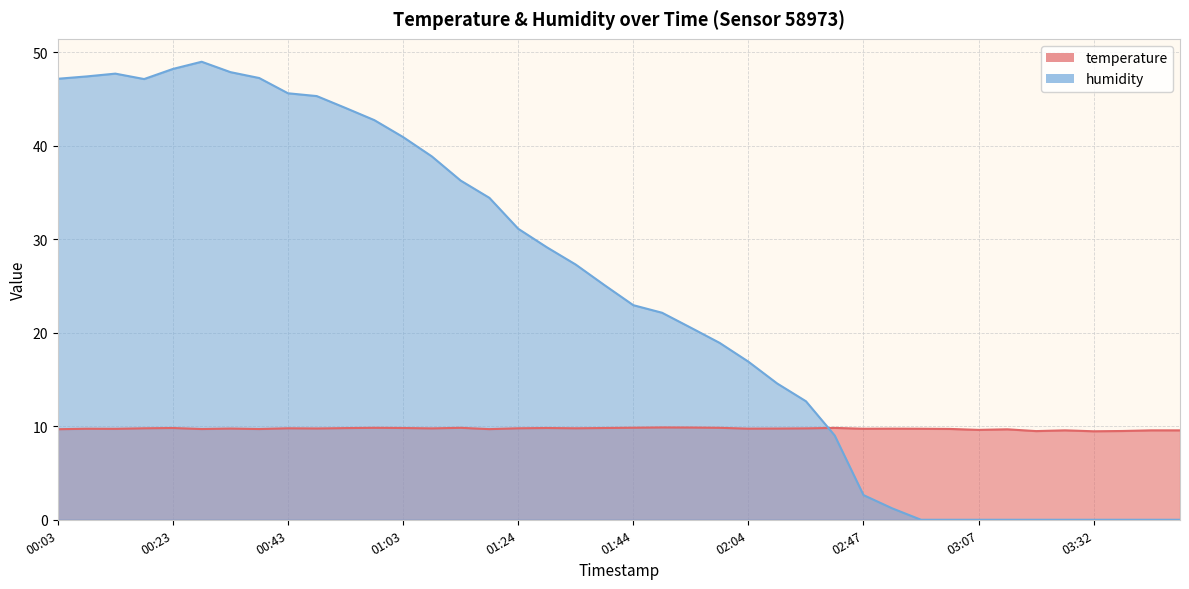

What is the average value of the humidity series?

24.1